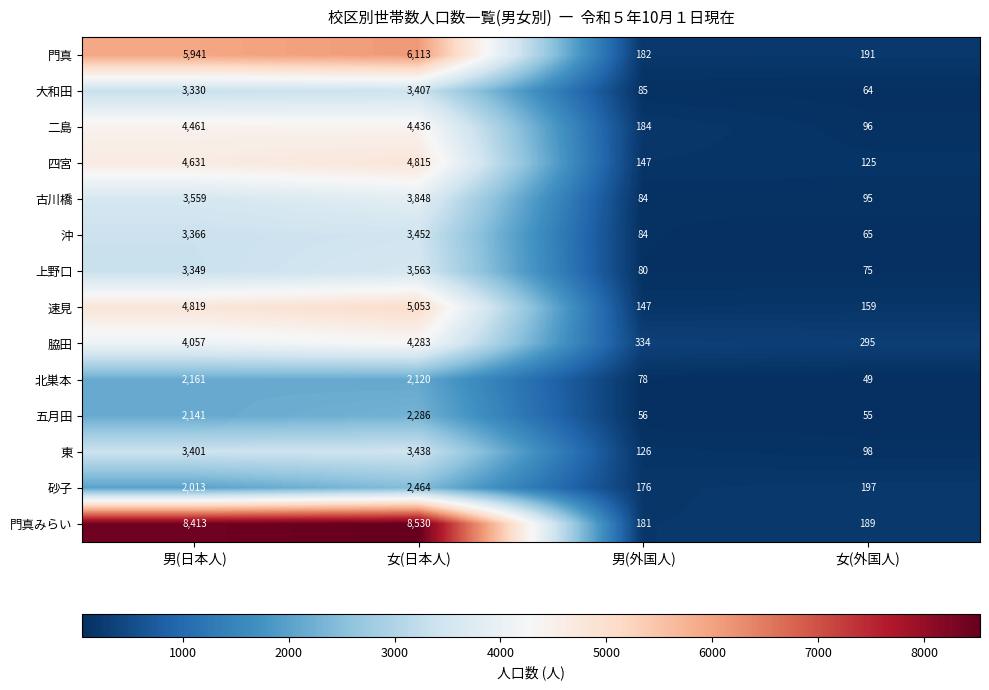

What is the difference between the maximum and minimum values in the 東 series?

3340